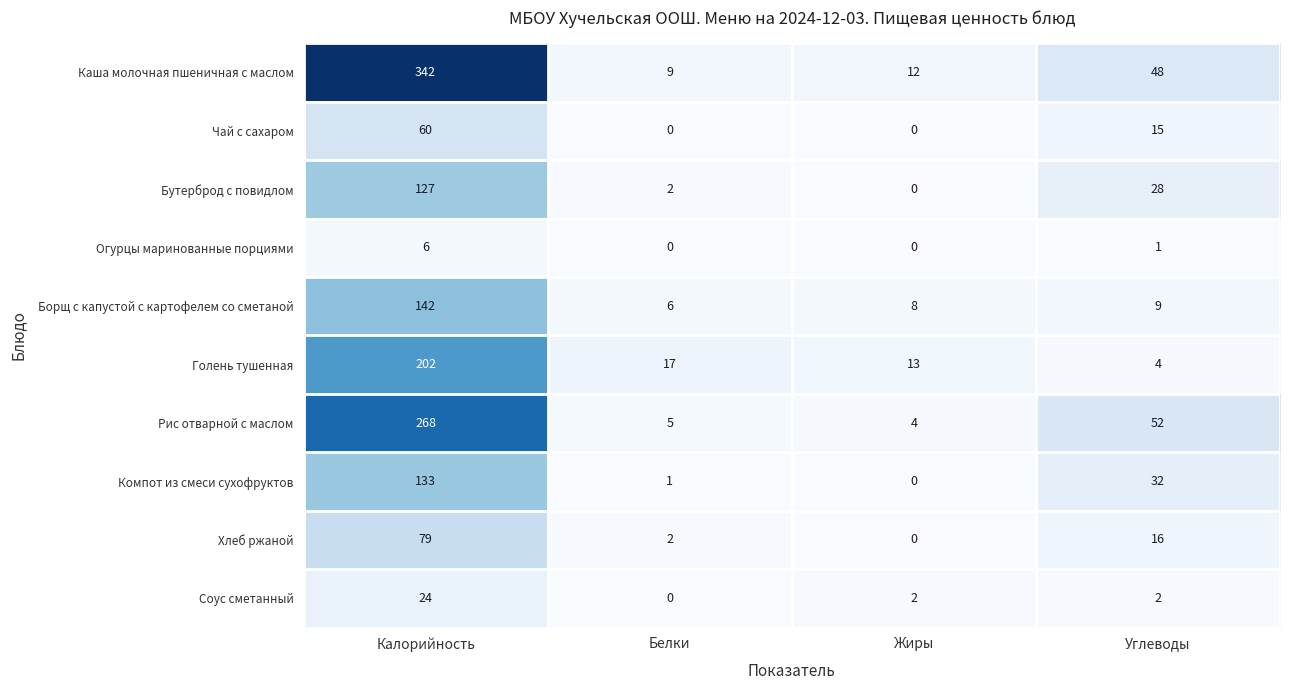

What is the total value across all series at Жиры?

39